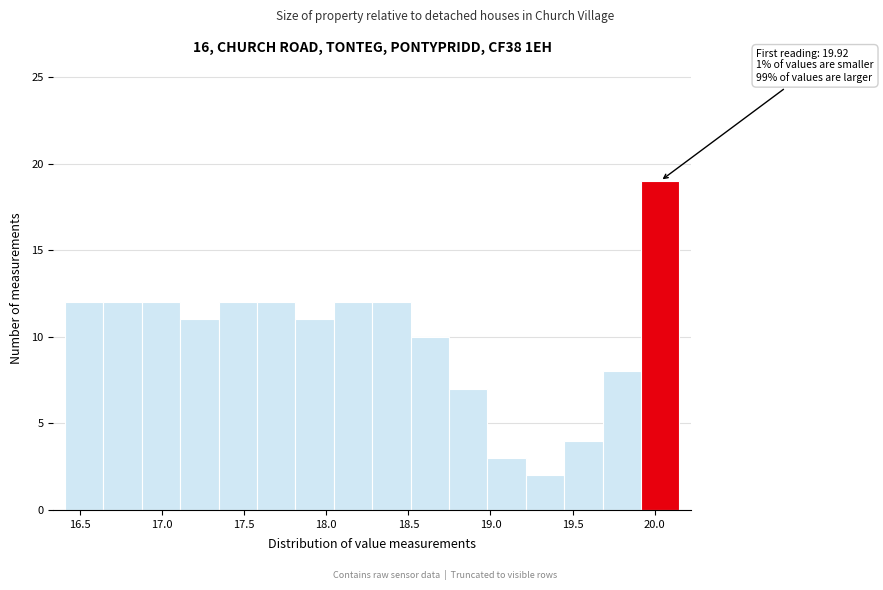

Which range on the x-axis has the tallest bar?

19.90 to 20.15